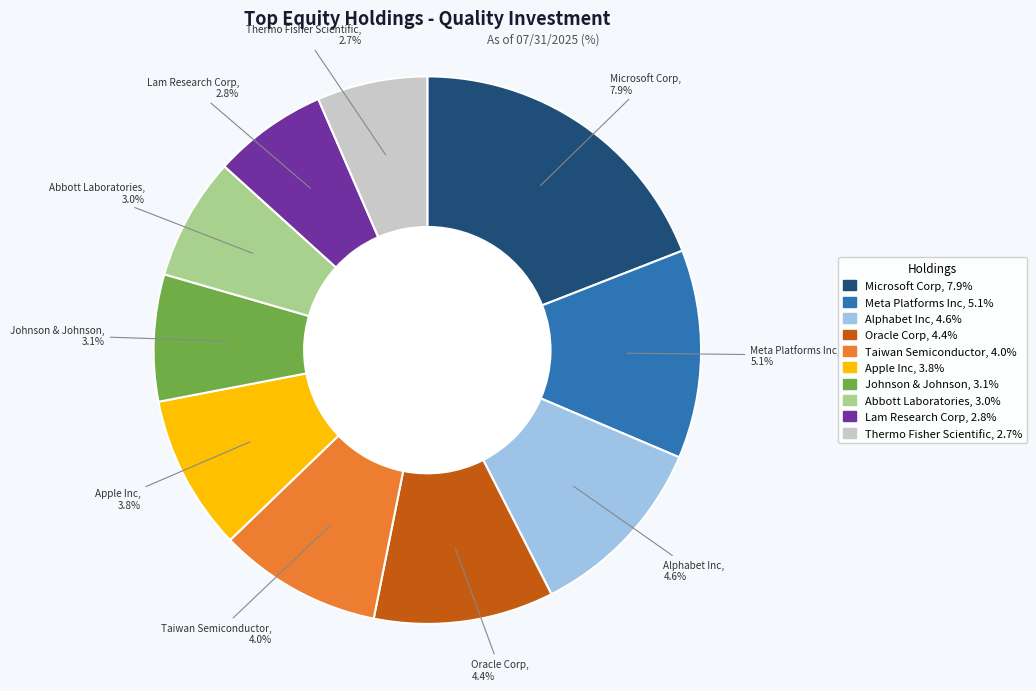

Rank the categories by value from lowest to highest.

Thermo Fisher Scientific, Lam Research Corp, Abbott Laboratories, Johnson & Johnson, Apple Inc, Taiwan Semiconductor, Oracle Corp, Alphabet Inc, Meta Platforms Inc, Microsoft Corp